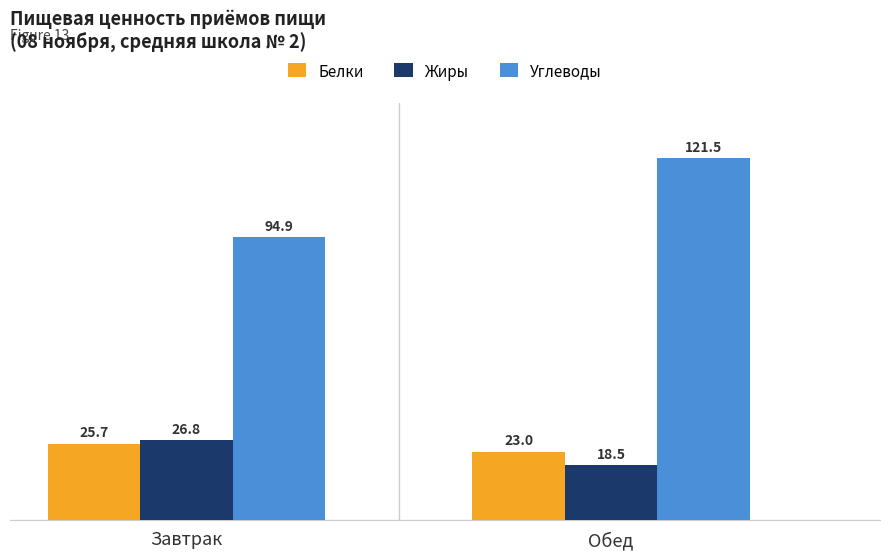

Reading left to right, transcribe all the data shown in this chart.

Белки: 25.7	23.0
Жиры: 26.8	18.5
Углеводы: 94.9	121.5